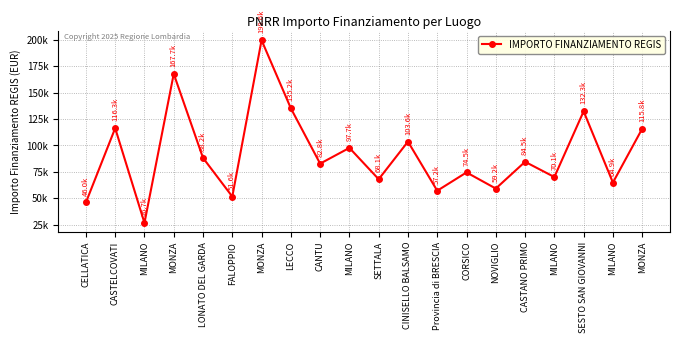

What is the label of the 17th point from the left?

MILANO